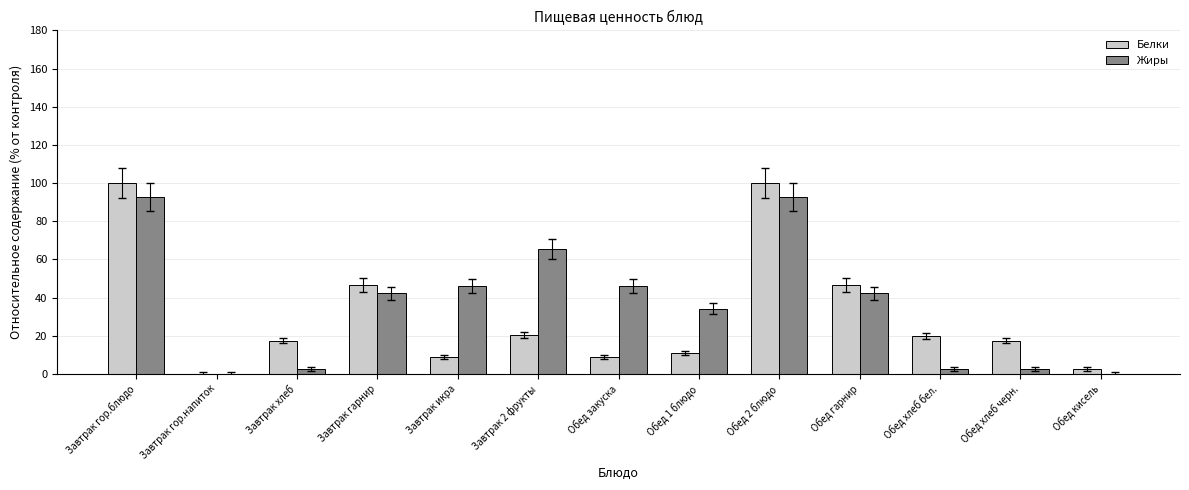

What is the spread (max minus min) of values at Завтрак 2 фрукты?

44.8